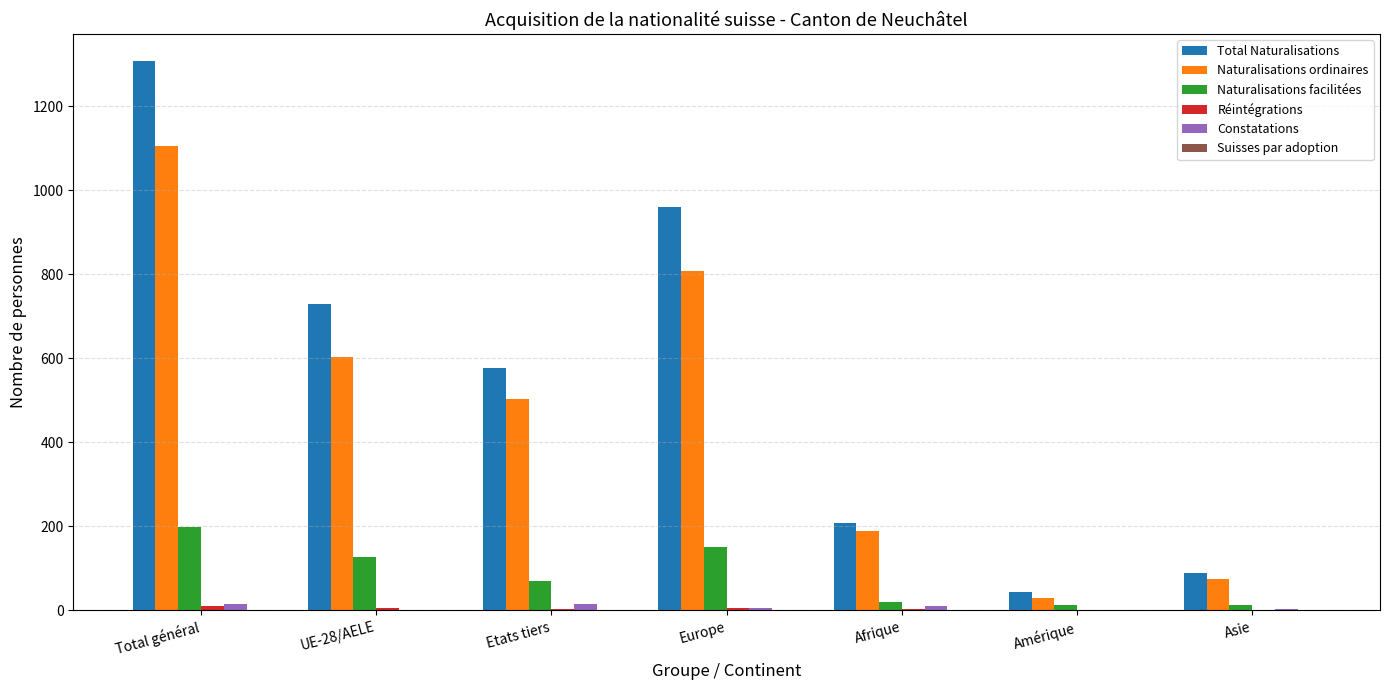

Where is Naturalisations facilitées nearest to the value 106?

UE-28/AELE